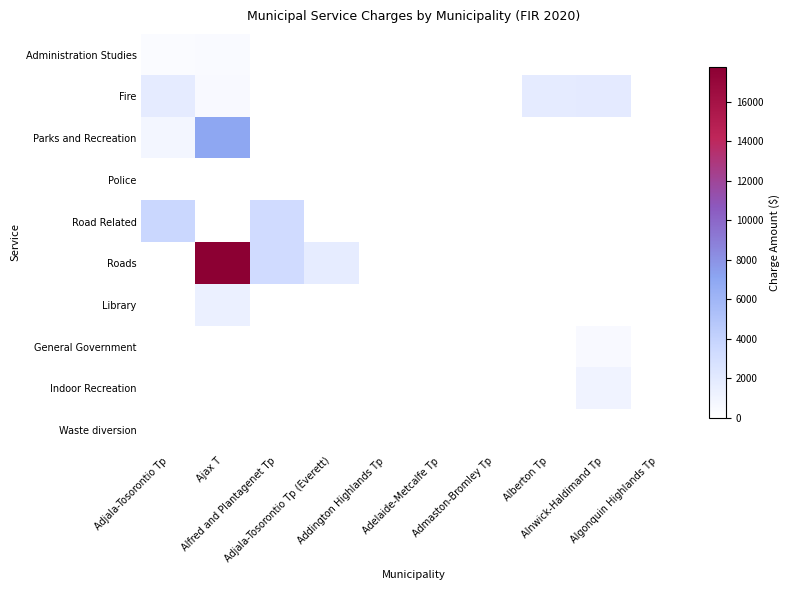

Reading left to right, list all the values displayed in this chart.

Administration Studies: Adjala-Tosorontio Tp=380.0	Ajax T=421.0	Alfred and Plantagenet Tp=4.4	Adjala-Tosorontio Tp (Everett)=0.0	Addington Highlands Tp=0.0	Adelaide-Metcalfe Tp=0.0	Admaston-Bromley Tp=0.0	Alberton Tp=0.0	Alnwick-Haldimand Tp=0.0	Algonquin Highlands Tp=0.0
Fire: Adjala-Tosorontio Tp=1819.0	Ajax T=513.0	Alfred and Plantagenet Tp=0.0	Adjala-Tosorontio Tp (Everett)=0.0	Addington Highlands Tp=0.0	Adelaide-Metcalfe Tp=0.0	Admaston-Bromley Tp=0.0	Alberton Tp=1819.0	Alnwick-Haldimand Tp=1923.6	Algonquin Highlands Tp=0.0
Parks and Recreation: Adjala-Tosorontio Tp=859.0	Ajax T=6942.0	Alfred and Plantagenet Tp=0.0	Adjala-Tosorontio Tp (Everett)=0.0	Addington Highlands Tp=0.0	Adelaide-Metcalfe Tp=0.0	Admaston-Bromley Tp=0.0	Alberton Tp=0.0	Alnwick-Haldimand Tp=0.0	Algonquin Highlands Tp=0.0
Police: Adjala-Tosorontio Tp=10.0	Ajax T=0.0	Alfred and Plantagenet Tp=0.0	Adjala-Tosorontio Tp (Everett)=0.0	Addington Highlands Tp=0.0	Adelaide-Metcalfe Tp=0.0	Admaston-Bromley Tp=0.0	Alberton Tp=0.0	Alnwick-Haldimand Tp=0.0	Algonquin Highlands Tp=0.0
Road Related: Adjala-Tosorontio Tp=3674.0	Ajax T=0.0	Alfred and Plantagenet Tp=3295.9	Adjala-Tosorontio Tp (Everett)=0.0	Addington Highlands Tp=0.0	Adelaide-Metcalfe Tp=0.0	Admaston-Bromley Tp=0.0	Alberton Tp=0.0	Alnwick-Haldimand Tp=0.0	Algonquin Highlands Tp=0.0
Roads: Adjala-Tosorontio Tp=0.0	Ajax T=17756.0	Alfred and Plantagenet Tp=3295.9	Adjala-Tosorontio Tp (Everett)=1765.0	Addington Highlands Tp=0.0	Adelaide-Metcalfe Tp=0.0	Admaston-Bromley Tp=0.0	Alberton Tp=0.0	Alnwick-Haldimand Tp=0.0	Algonquin Highlands Tp=0.0
Library: Adjala-Tosorontio Tp=0.0	Ajax T=1407.0	Alfred and Plantagenet Tp=0.0	Adjala-Tosorontio Tp (Everett)=0.0	Addington Highlands Tp=0.0	Adelaide-Metcalfe Tp=0.0	Admaston-Bromley Tp=0.0	Alberton Tp=0.0	Alnwick-Haldimand Tp=0.0	Algonquin Highlands Tp=0.0
General Government: Adjala-Tosorontio Tp=0.0	Ajax T=0.0	Alfred and Plantagenet Tp=0.0	Adjala-Tosorontio Tp (Everett)=0.0	Addington Highlands Tp=0.0	Adelaide-Metcalfe Tp=0.0	Admaston-Bromley Tp=0.0	Alberton Tp=0.0	Alnwick-Haldimand Tp=490.8	Algonquin Highlands Tp=0.0
Indoor Recreation: Adjala-Tosorontio Tp=0.0	Ajax T=0.0	Alfred and Plantagenet Tp=0.0	Adjala-Tosorontio Tp (Everett)=0.0	Addington Highlands Tp=0.0	Adelaide-Metcalfe Tp=0.0	Admaston-Bromley Tp=0.0	Alberton Tp=0.0	Alnwick-Haldimand Tp=1104.0	Algonquin Highlands Tp=0.0
Waste diversion: Adjala-Tosorontio Tp=0.0	Ajax T=0.0	Alfred and Plantagenet Tp=20.5	Adjala-Tosorontio Tp (Everett)=0.0	Addington Highlands Tp=0.0	Adelaide-Metcalfe Tp=0.0	Admaston-Bromley Tp=0.0	Alberton Tp=0.0	Alnwick-Haldimand Tp=0.0	Algonquin Highlands Tp=0.0